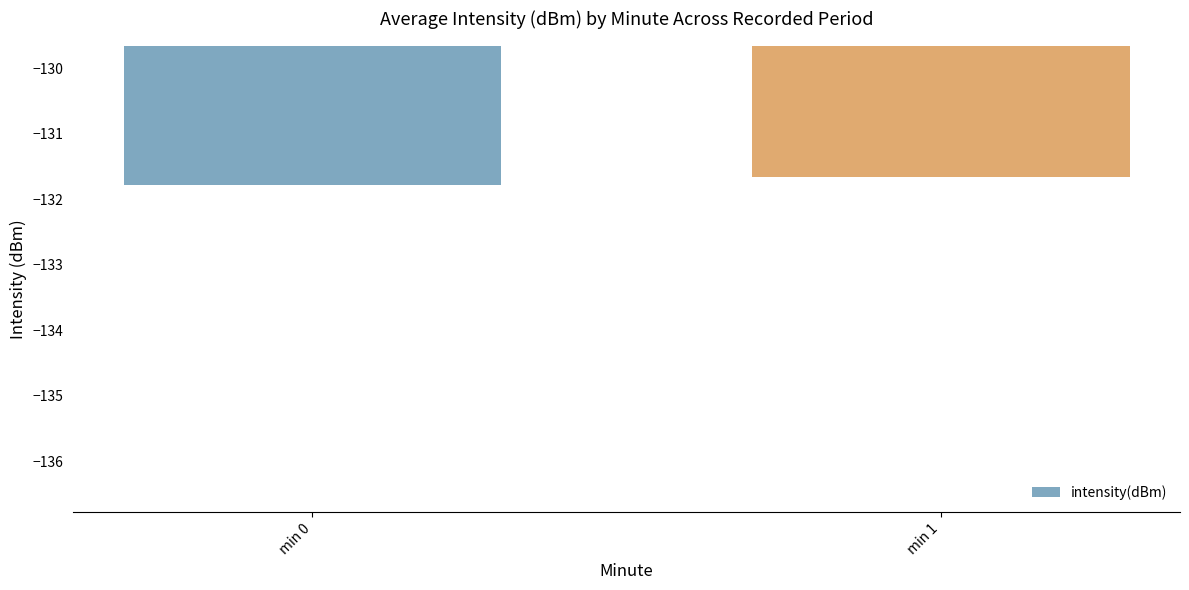

How many data points does each series have?

2